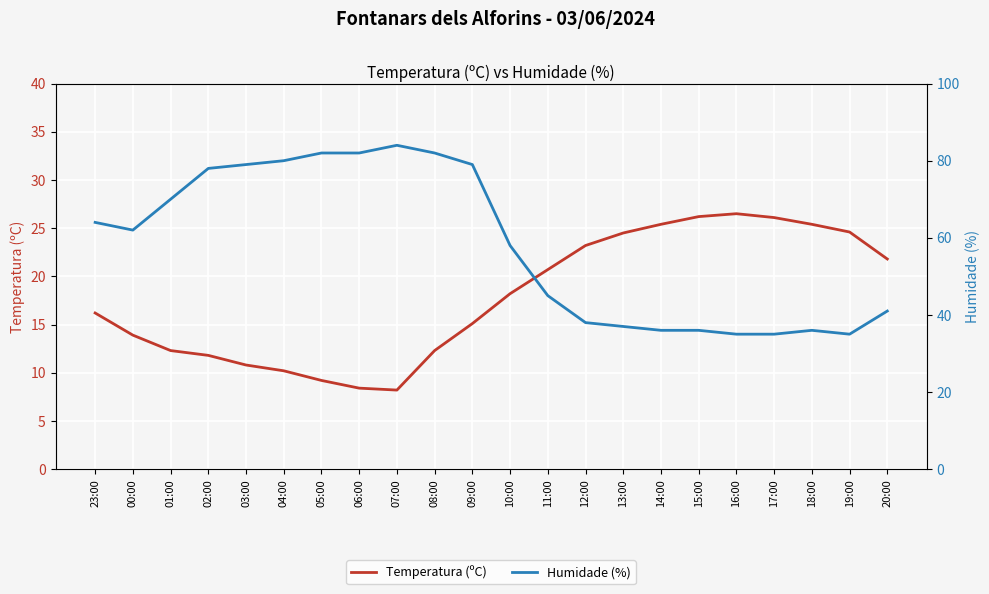

Where is the first local minimum for Humidade (%)?

00:00